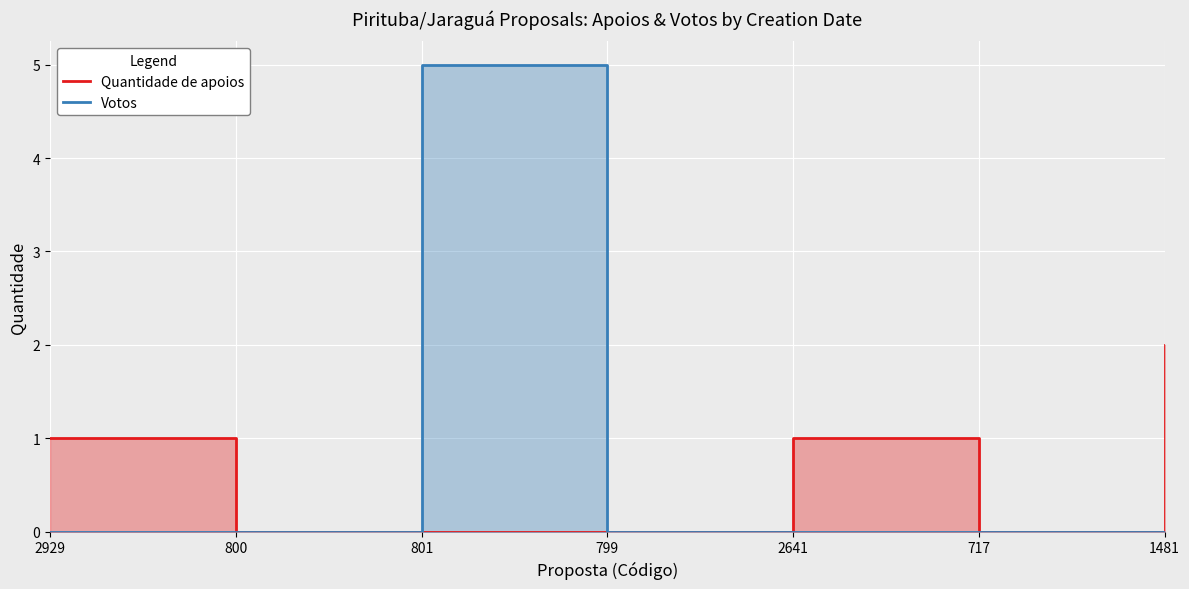

What is the label of the 3rd point from the left?

801